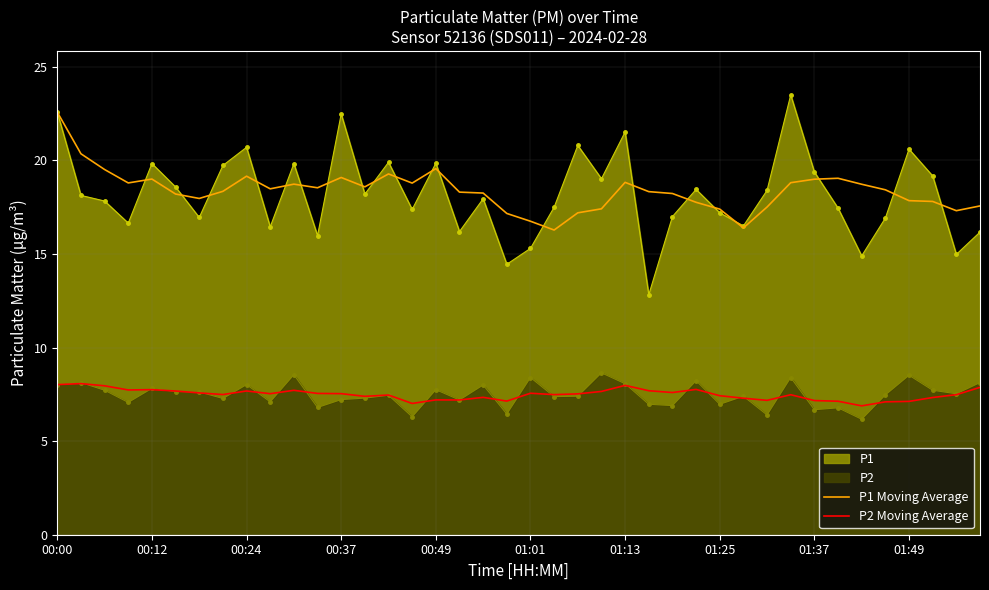

What is the lowest value of the P1 series?

12.8